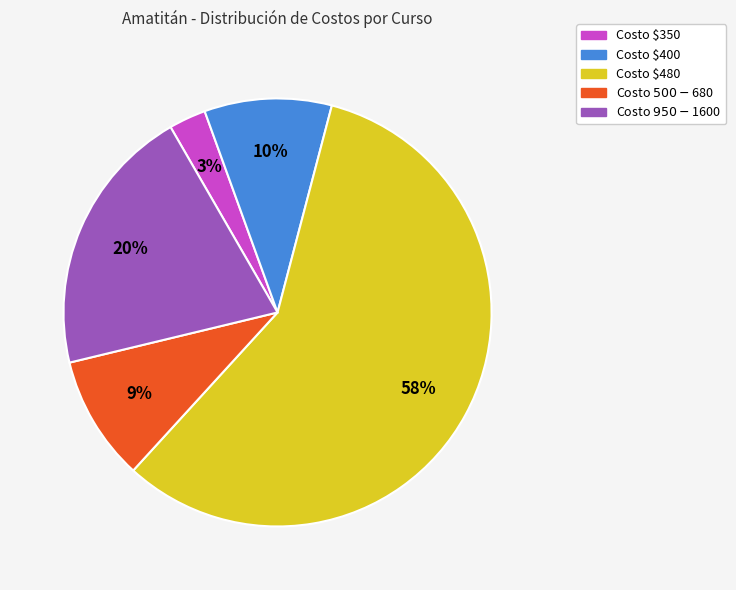

Is there a majority slice in this chart?

Yes